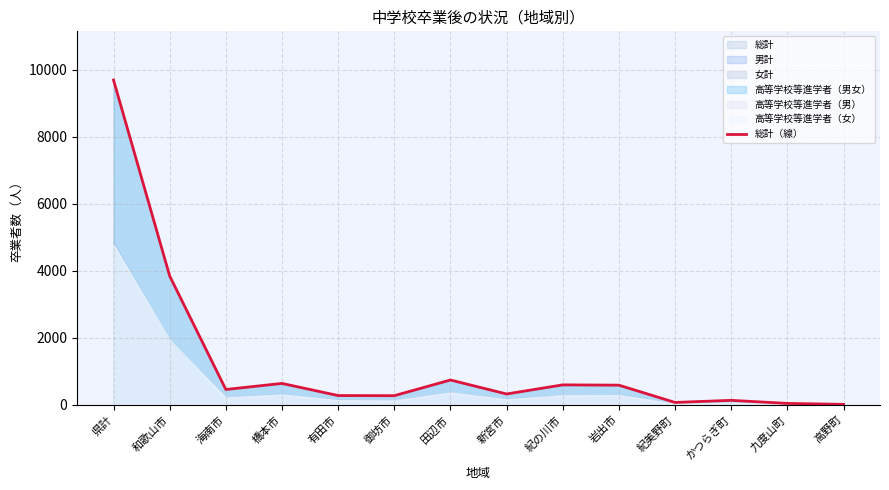

What is the difference between the values at 紀美野町 and 和歌山市?

3776